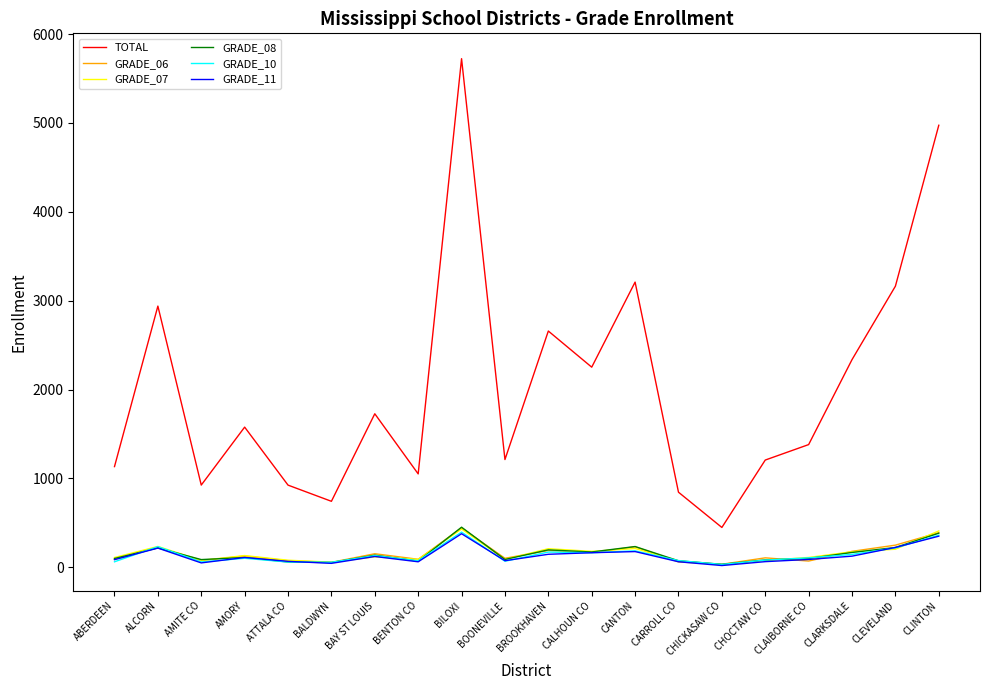

What position from the left is CANTON?

13